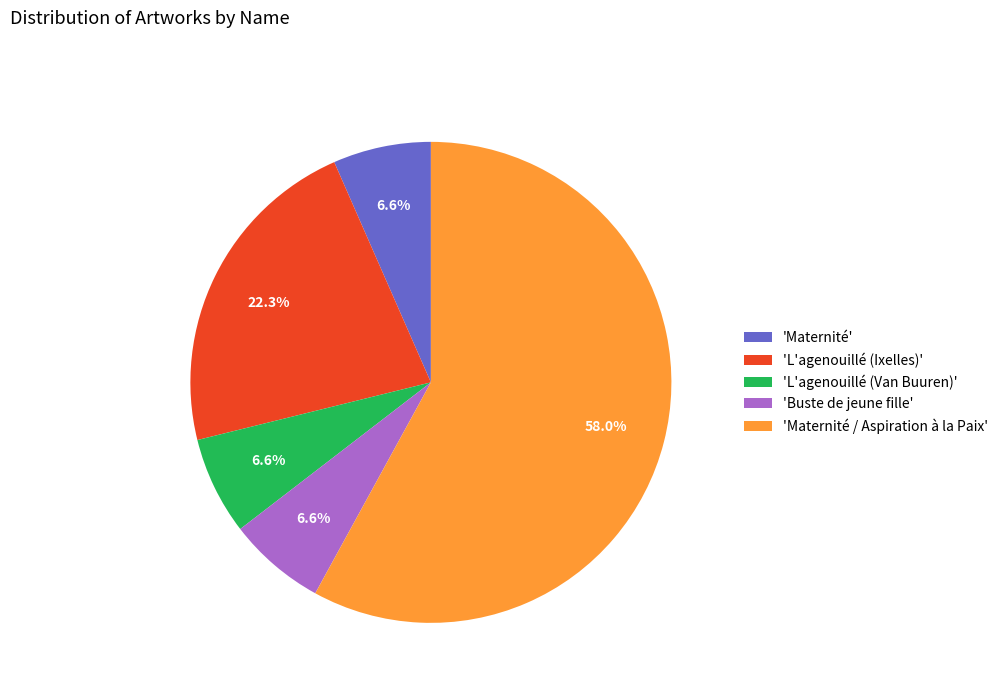

Combined, do 'L'agenouillé (Ixelles)' and 'L'agenouillé (Van Buuren)' account for over 50%?

No